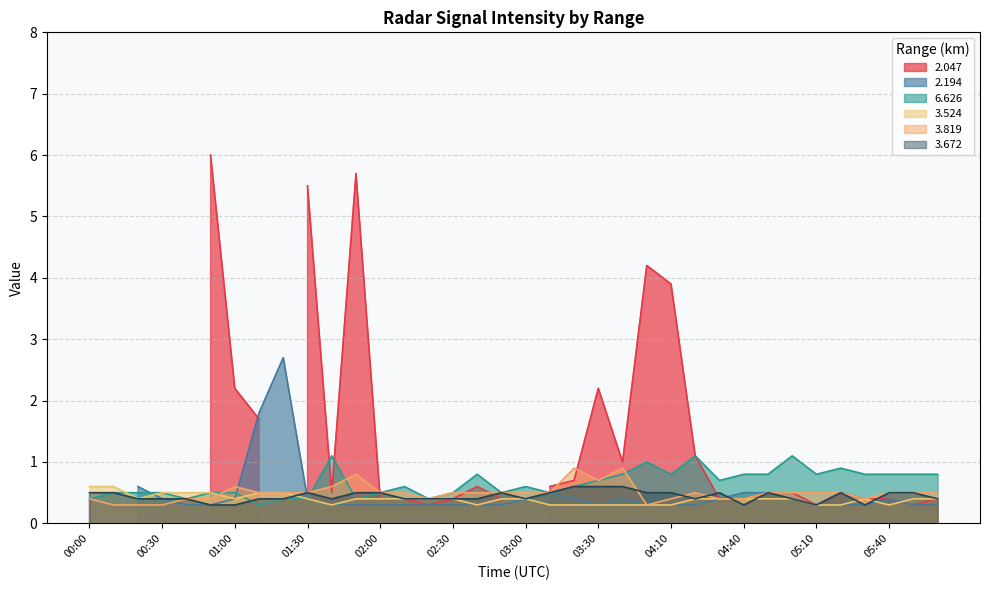

What is the lowest value of the 6.626 series?

0.3